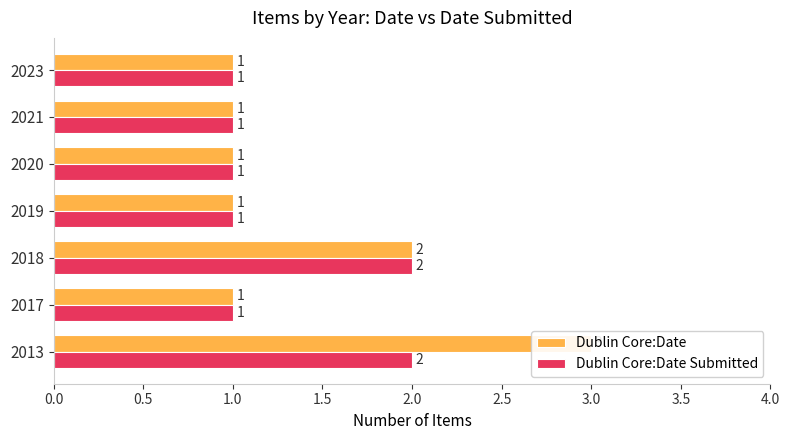

Count the Dublin Core:Date values in the range 1 to 2.

6